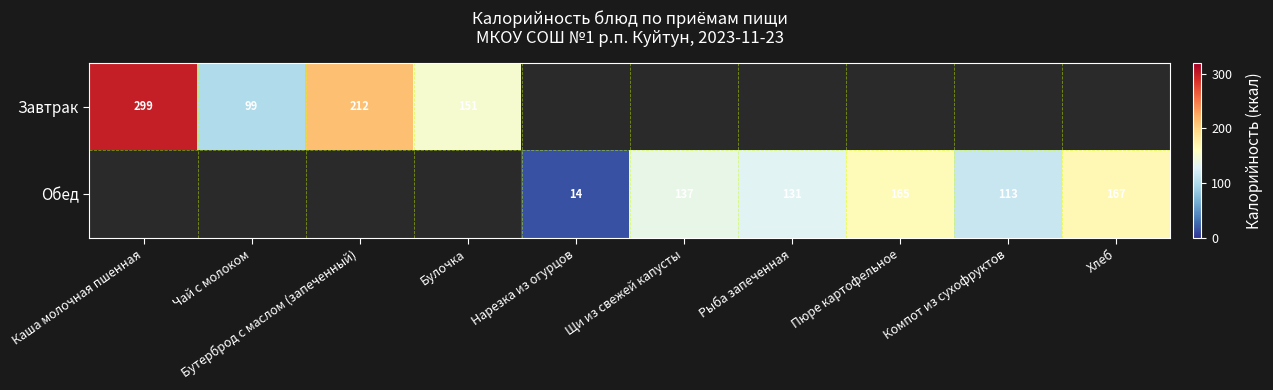

Is it true that Обед equals 6 at Нарезка из огурцов?

False